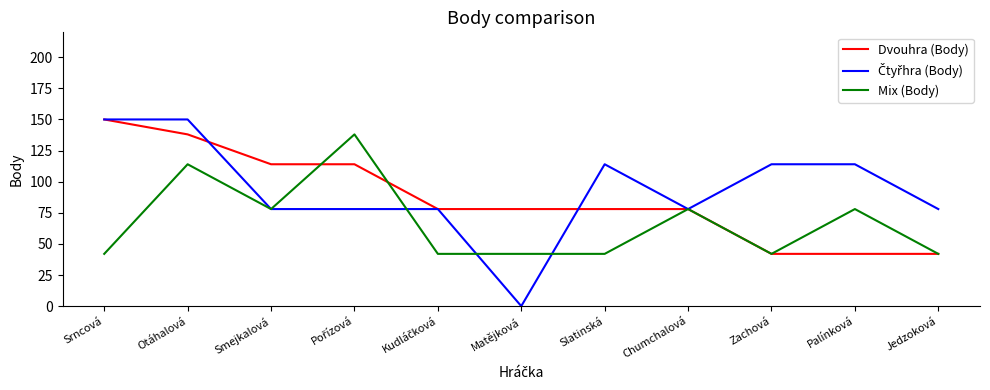

Is the value of Mix (Body) at Otáhalová greater than the value of Dvouhra (Body) at Slatinská?

Yes